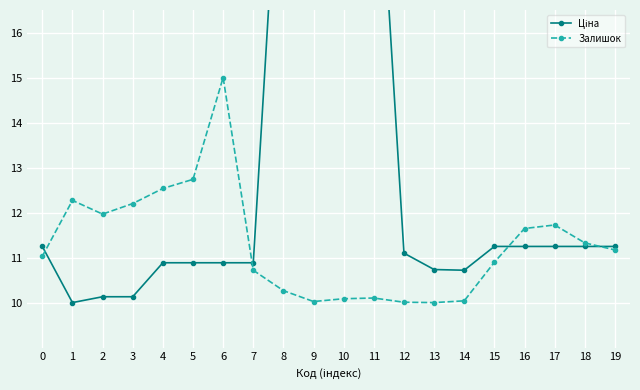

What value does the Ціна series have at 0?

11.2